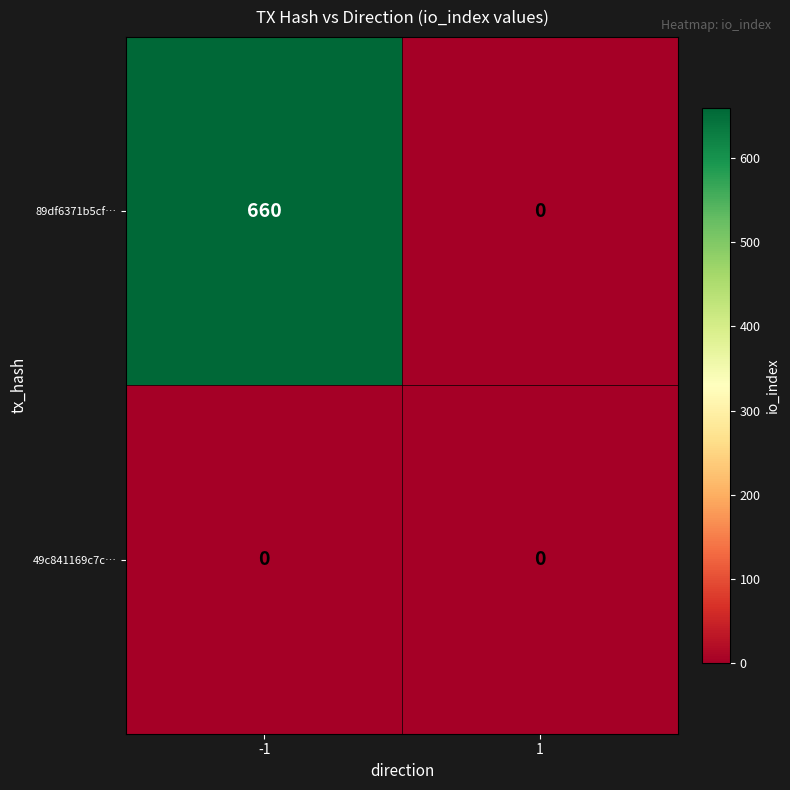

Is it true that 49c841169c7c… equals 0 at -1?

True